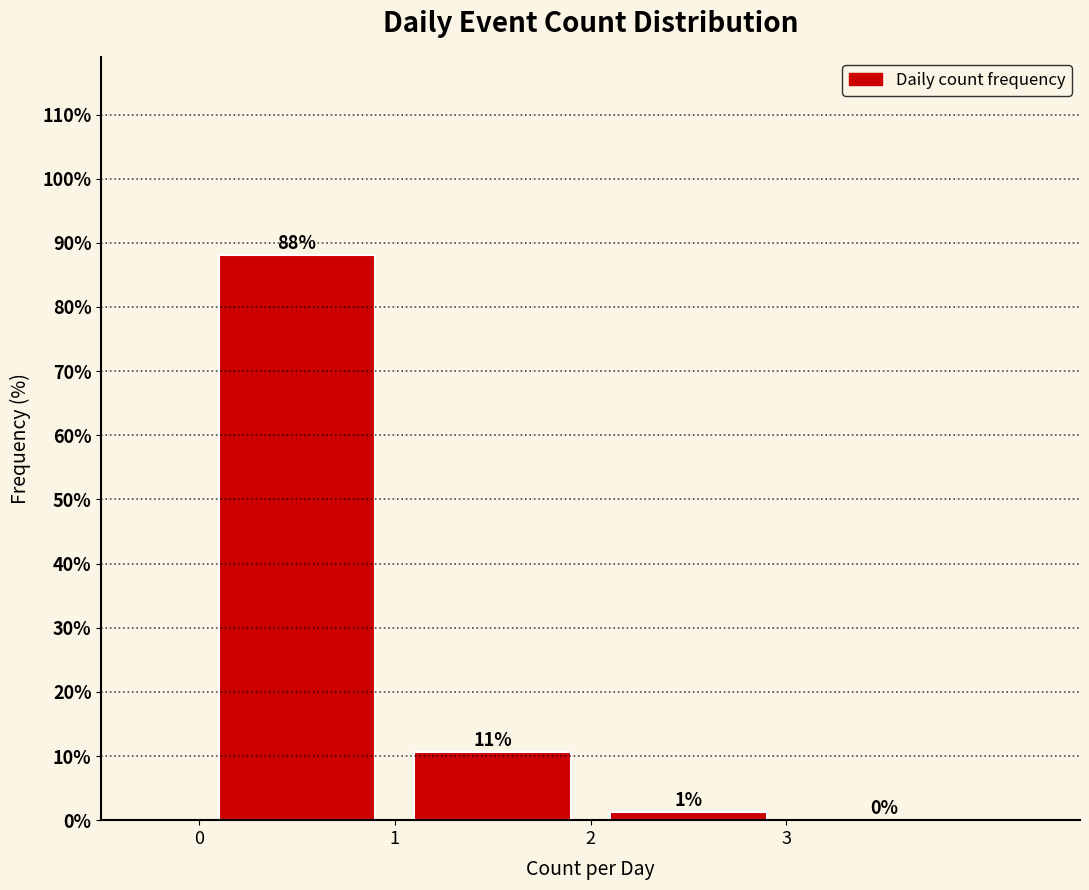

Which range on the x-axis has the tallest bar?

0 to 1